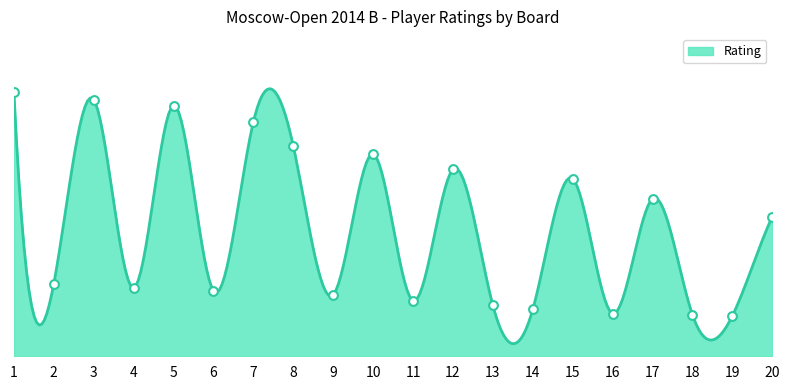

What is the change in value from 2 to 19?

-55